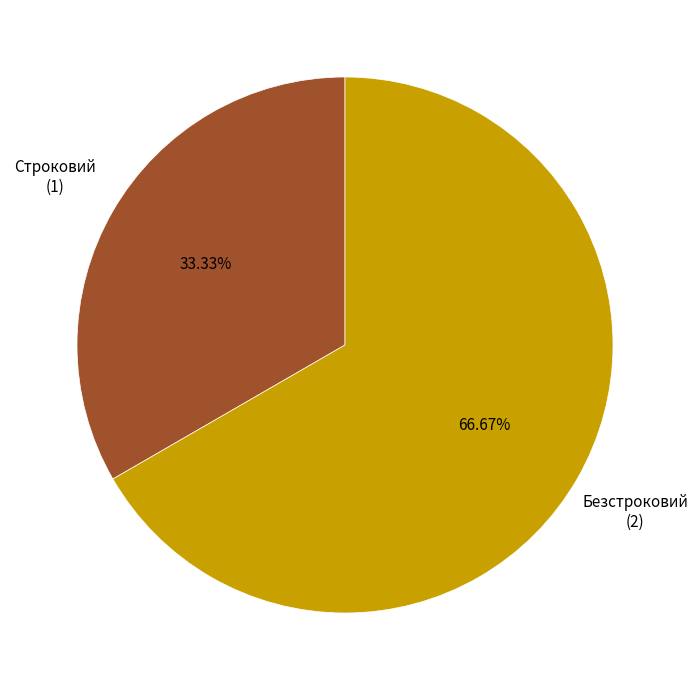

Does any single category account for the majority?

Yes